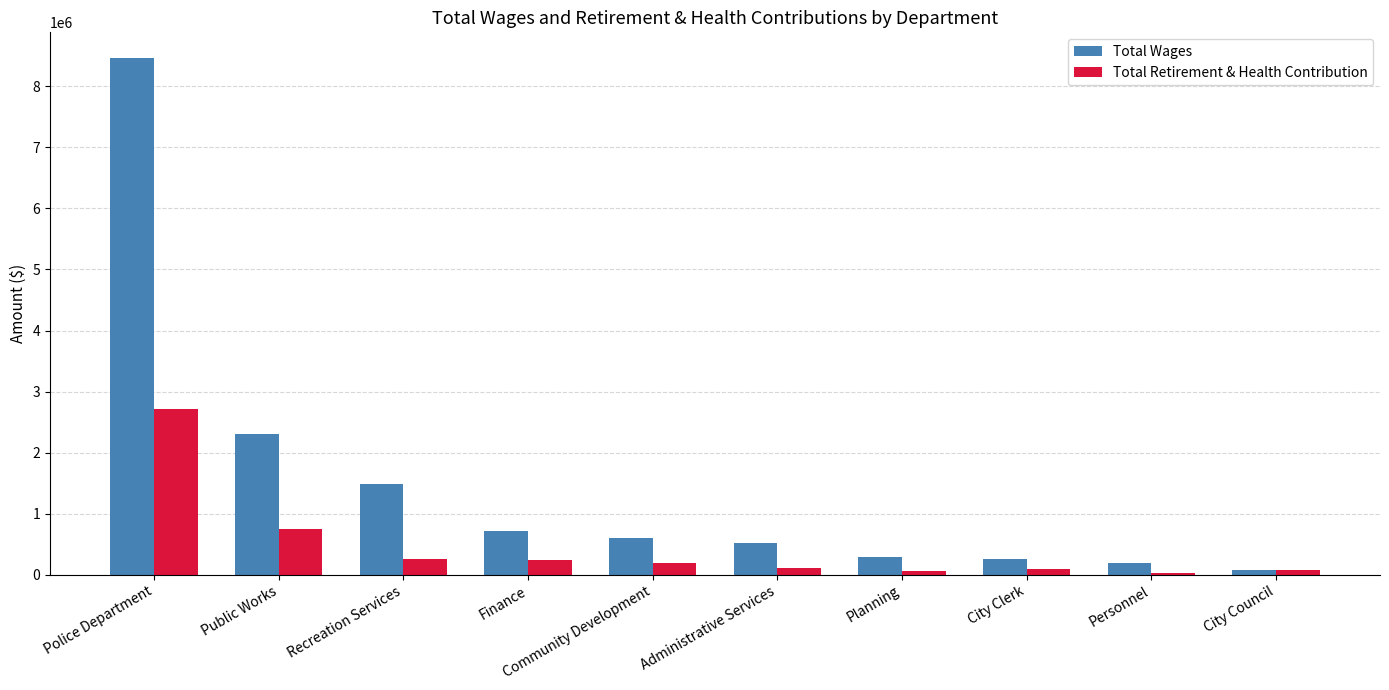

What is the difference between the maximum and minimum values in the Total Retirement & Health Contribution series?

2692947